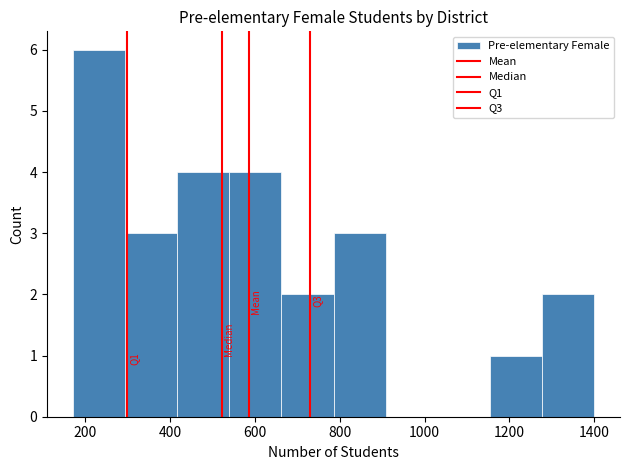

Over which range of the x-axis is the bar tallest?

180 to 300